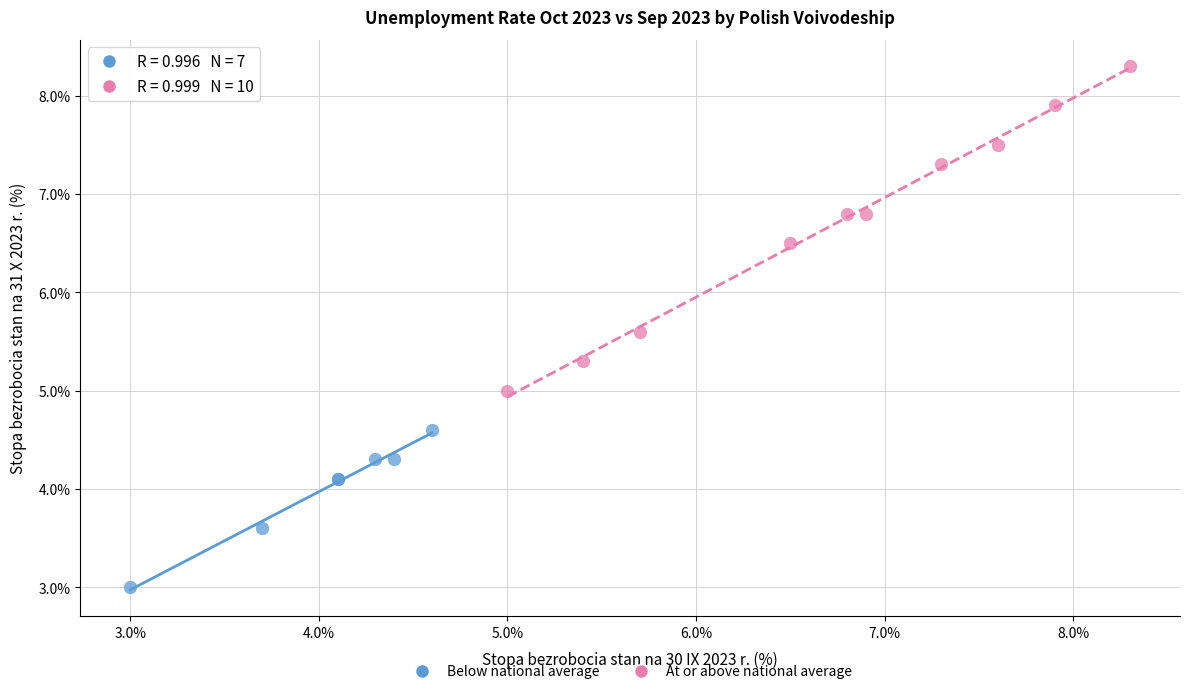

Which series has the largest Y range (max minus min)?

At or above national average